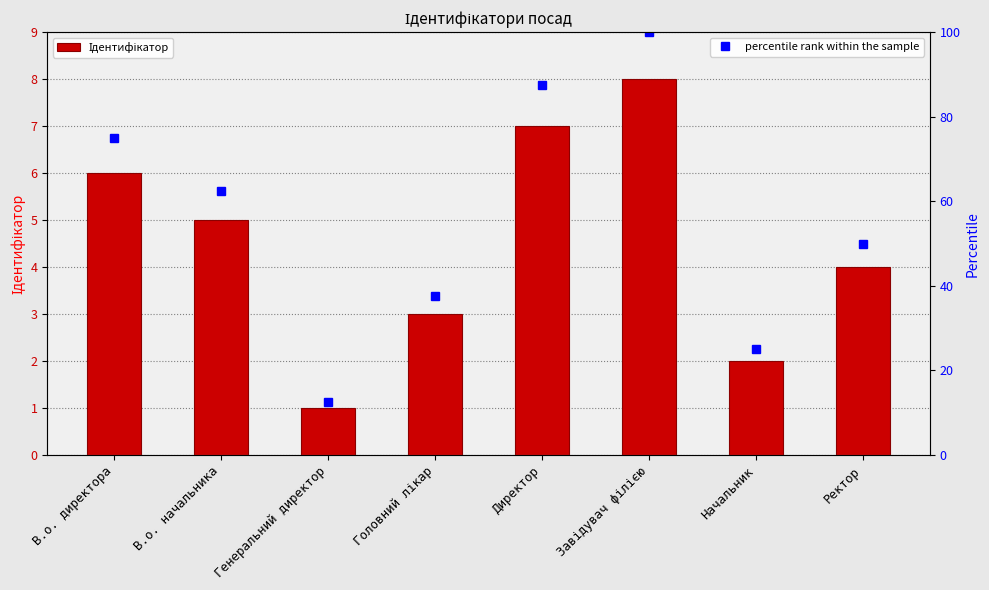

True or false: percentile rank within the sample has a value of 19.3 at Генеральний директор.

False